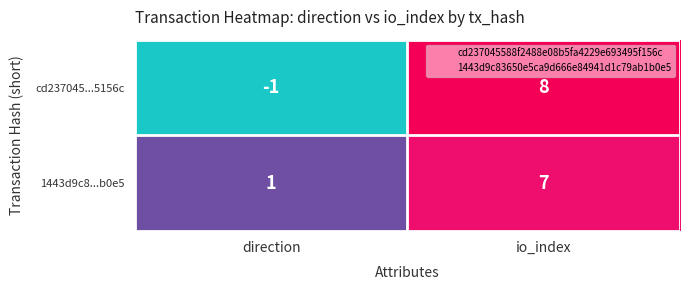

Which series has the largest total across all categories?

1443d9c8...b0e5